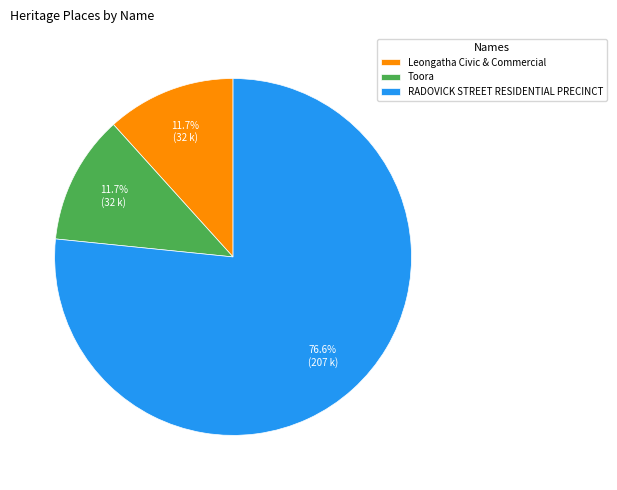

How many slices are in this pie chart?

3